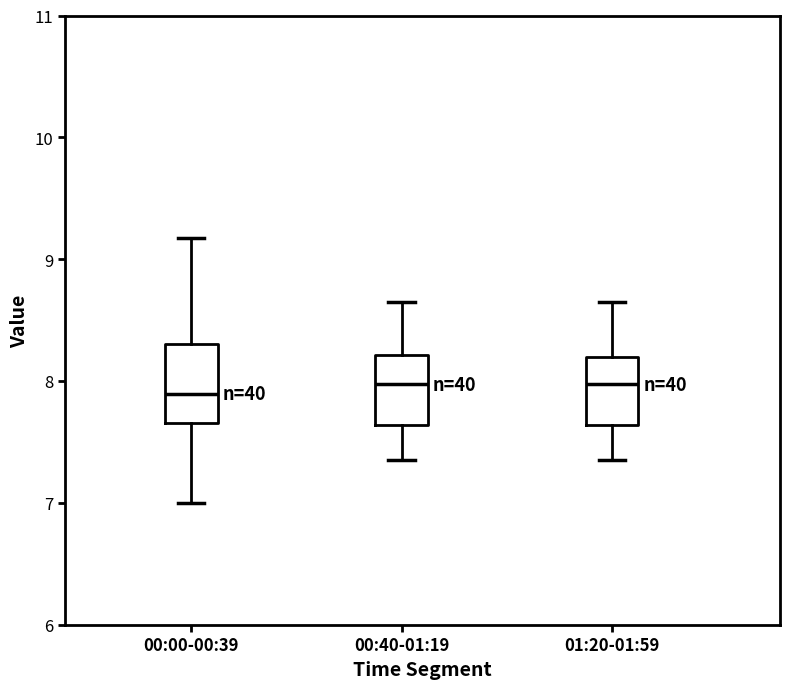

Reading left to right, read every box against the y-axis: the position of its median line, the range the box covers, and the ends of its whiskers. The values are not printed on the chart, so give them approximately, as read against the axis.

00:00-00:39: median 7.9, box 7.7 to 8.3, whiskers 7.0 to 9.2
00:40-01:19: median 8.0, box 7.6 to 8.2, whiskers 7.4 to 8.7
01:20-01:59: median 8.0, box 7.6 to 8.2, whiskers 7.4 to 8.7